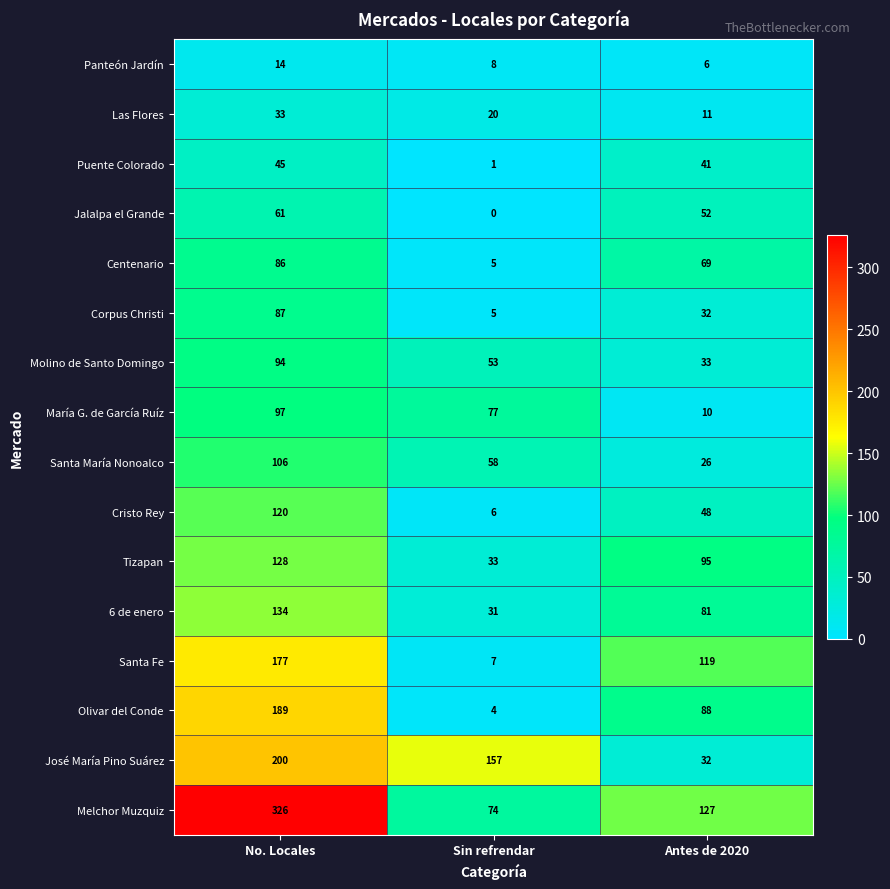

At which category is the sum across all series the highest?

No. Locales